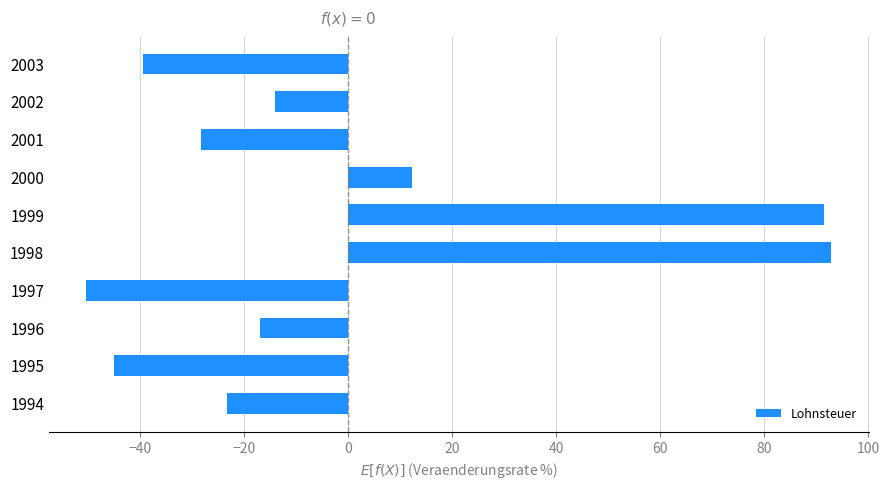

How many bars are there in total?

10